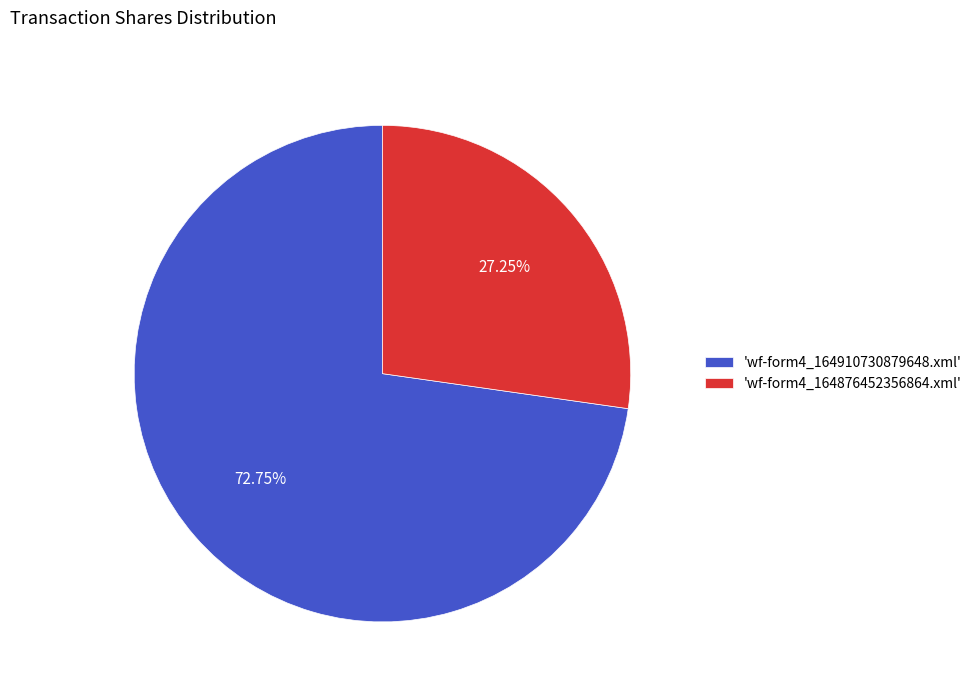

Which has a higher value, 'wf-form4_164910730879648.xml' or 'wf-form4_164876452356864.xml'?

'wf-form4_164910730879648.xml'